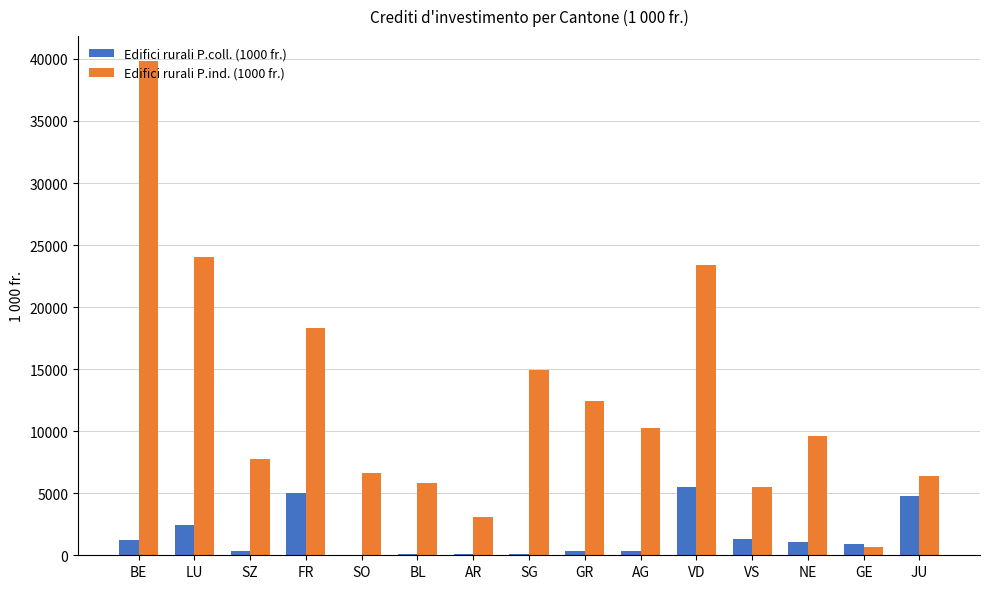

What is the greatest value displayed?

39847